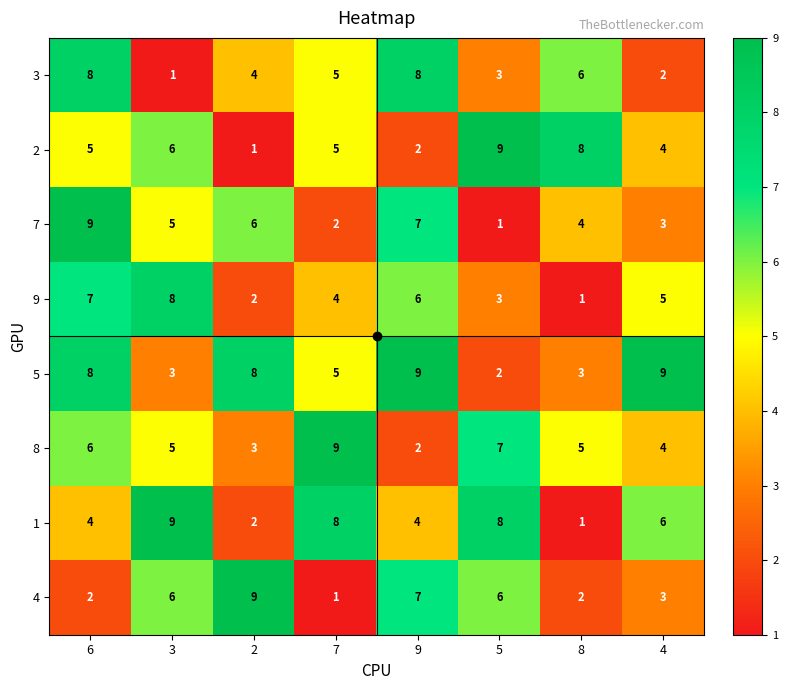

What is the spread (max minus min) of values at 4?

7